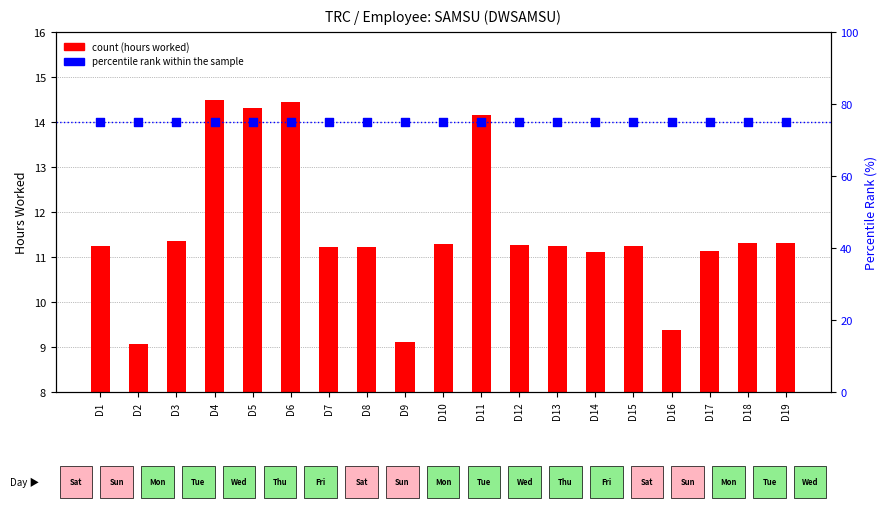

What are all the series names shown in the legend?

count, percentile rank within the sample